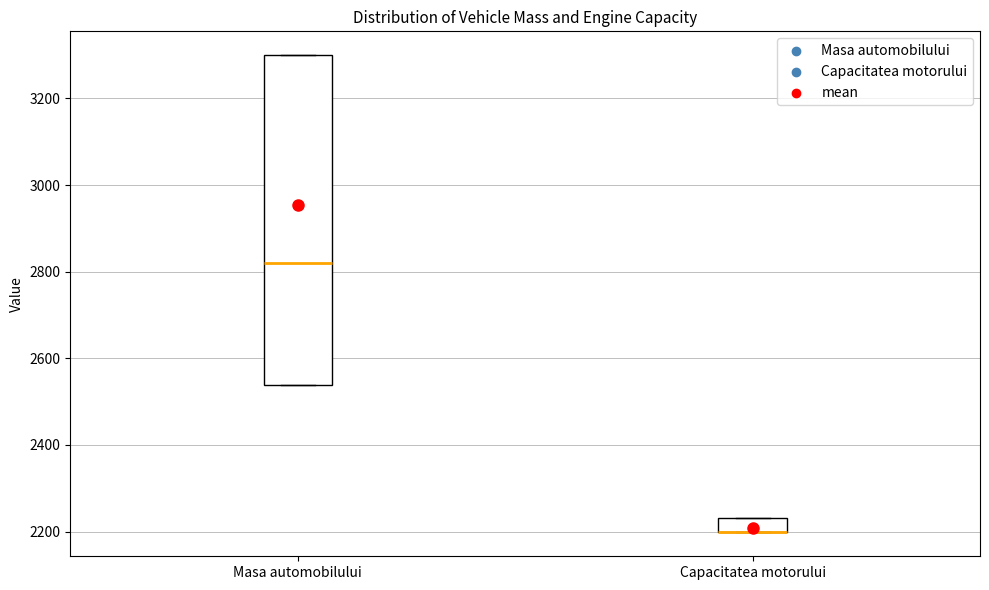

Reading left to right, transcribe this box plot: for each box, give where its median line is, the range the box spans, and where its two whiskers end, as read against the y-axis. The values are not printed on the chart, so give them approximately, as read against the axis.

Masa automobilului: median 2820, box 2540 to 3300, whiskers 2540 to 3300
Capacitatea motorului: median 2200 (drawn on the box's lower edge), box 2200 to 2240, whiskers 2200 to 2240